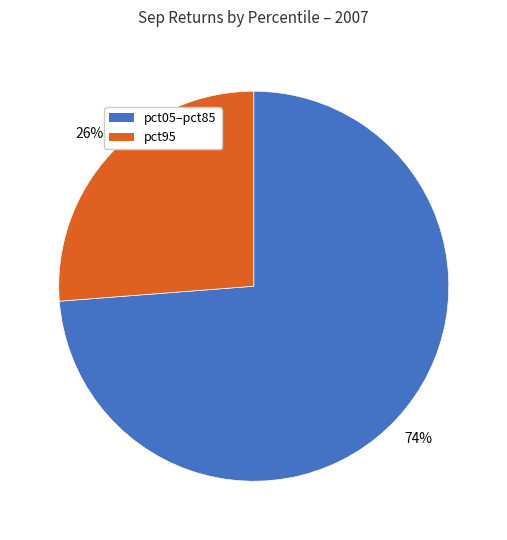

Is there a majority slice in this chart?

Yes